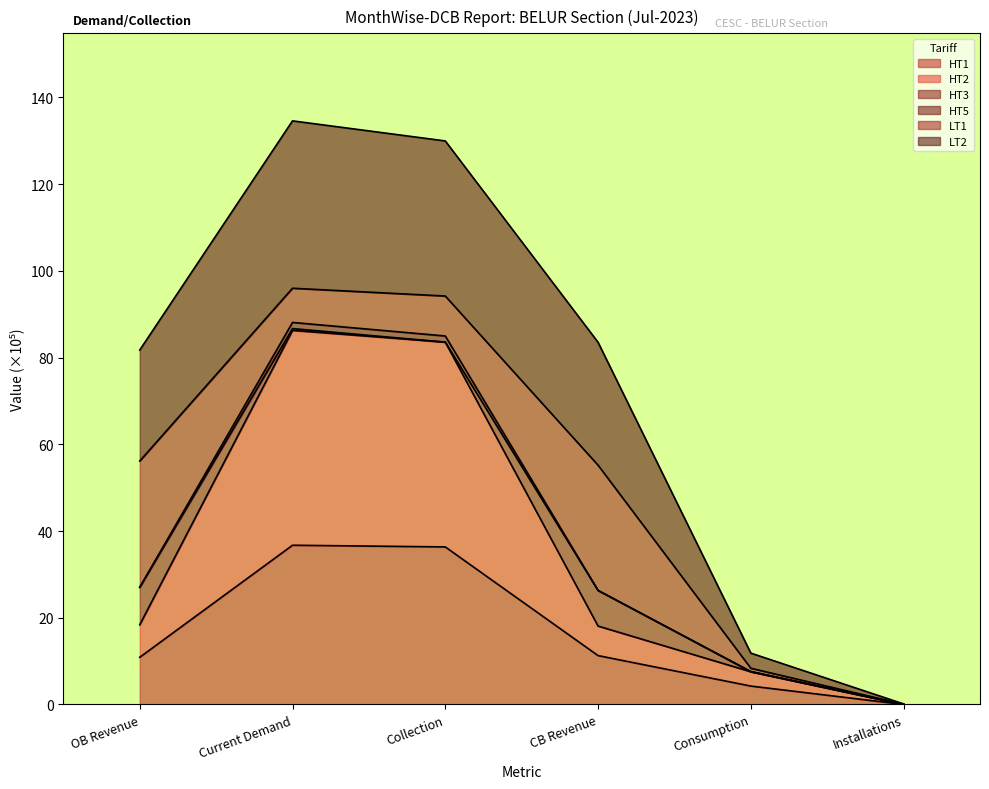

Does the chart have visible grid lines?

No